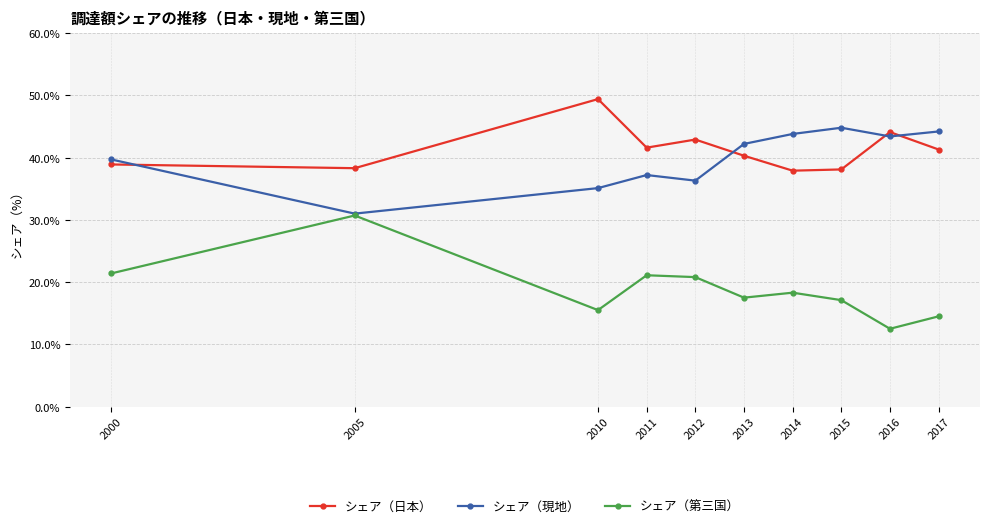

Rank the series at 2014 from highest to lowest value.

シェア（現地）, シェア（日本）, シェア（第三国）